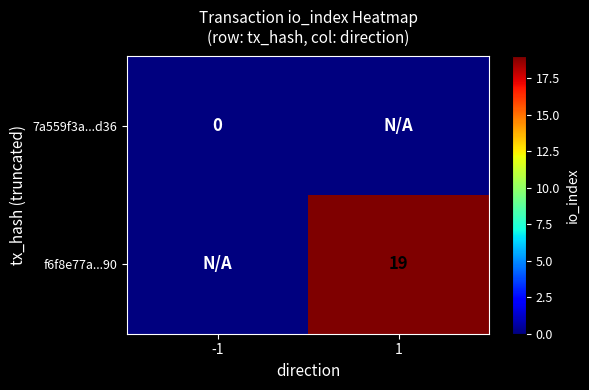

True or false: f6f8e77a...90 has a value of 19 at 1.

True